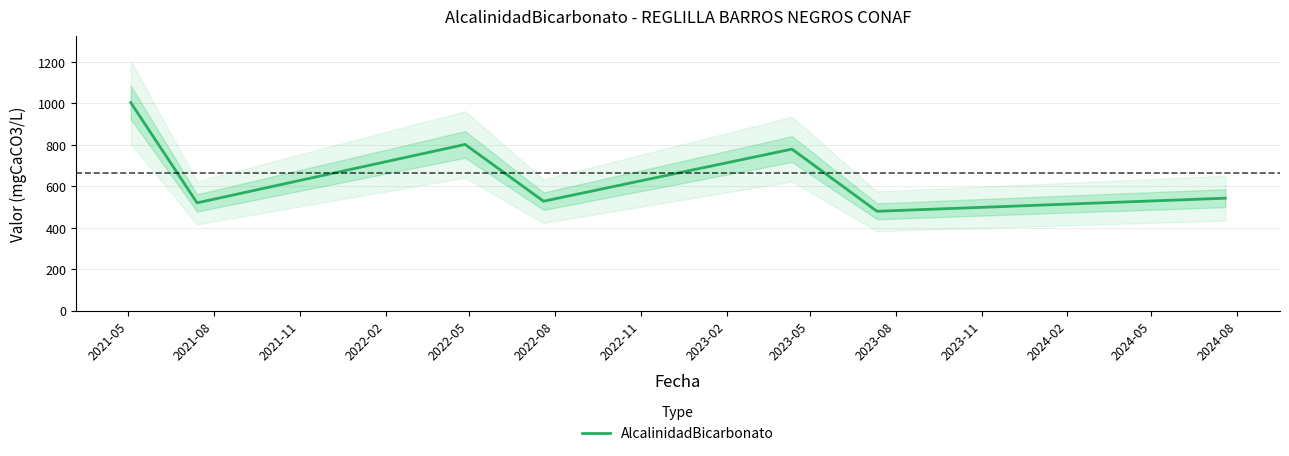

What is the minimum value for AlcalinidadBicarbonato?

479.4